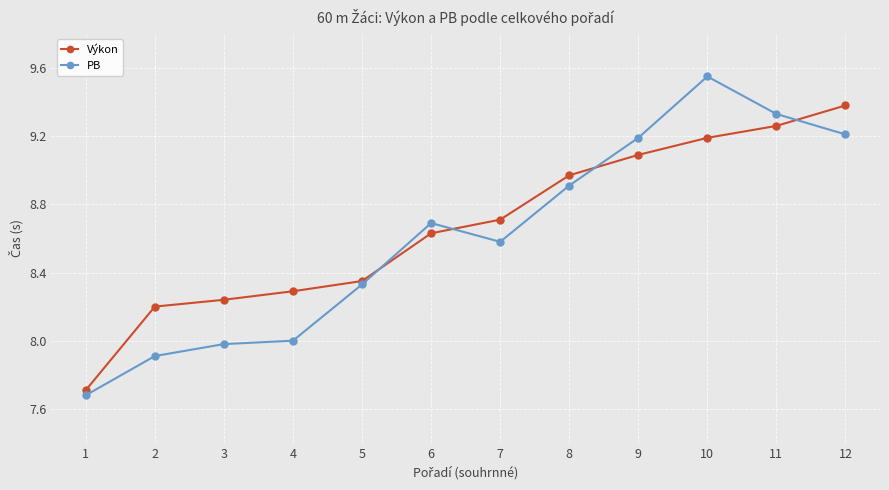

What is the highest value of the Výkon series?

9.4